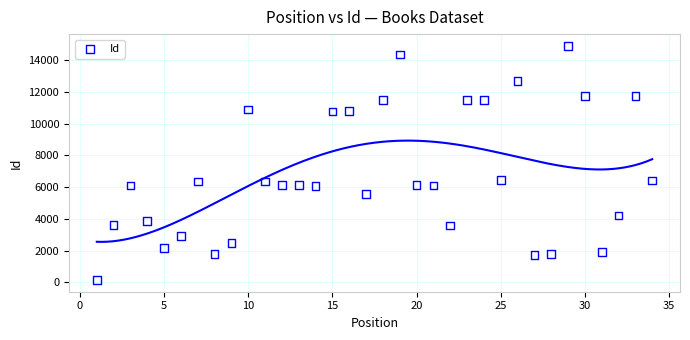

What is the range of Y values (max minus min)?

14773